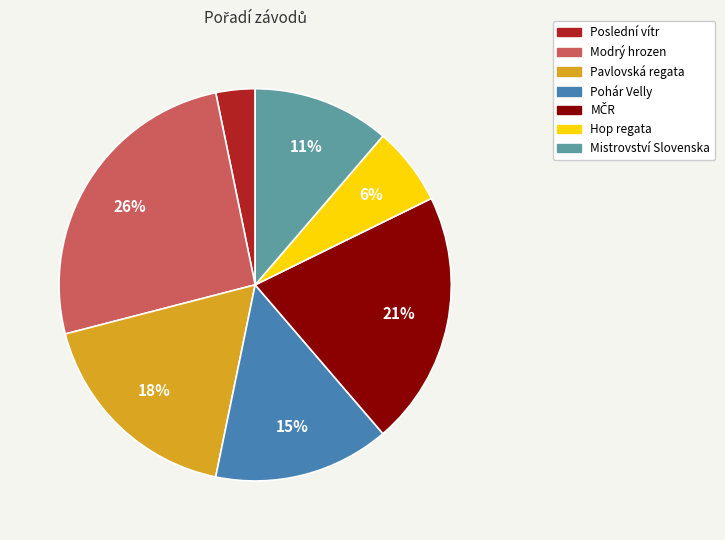

Is there a majority slice in this chart?

No